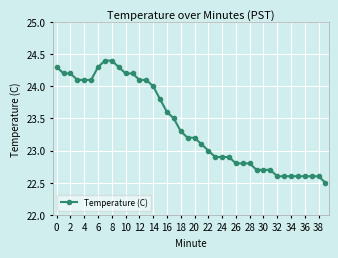

How many series are shown in this chart?

1